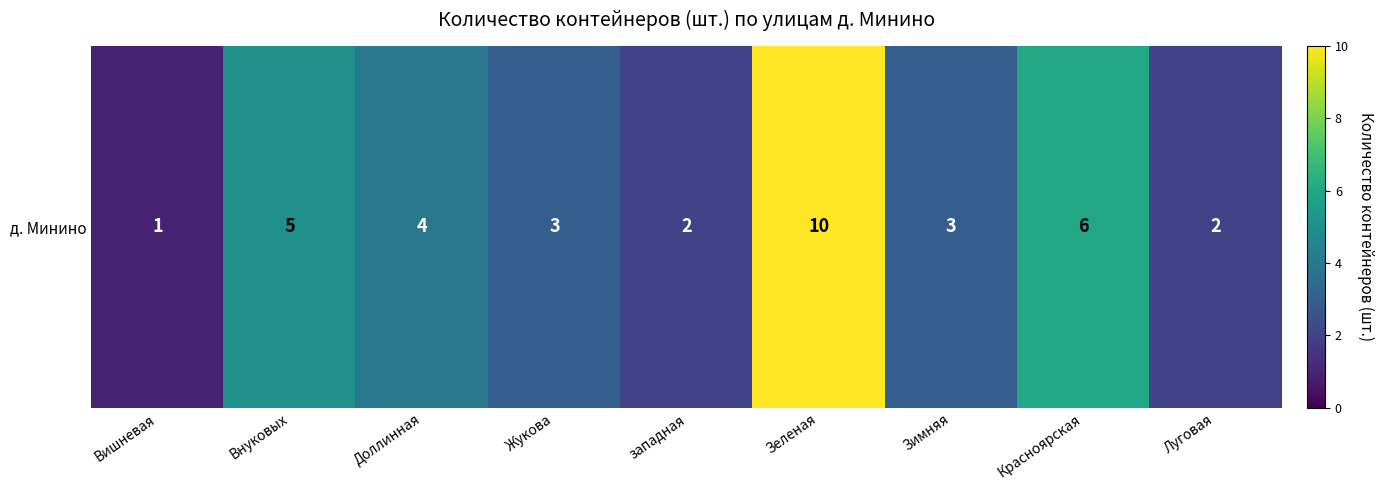

Reading left to right, extract all data points from this chart.

1	5	4	3	2	10	3	6	2